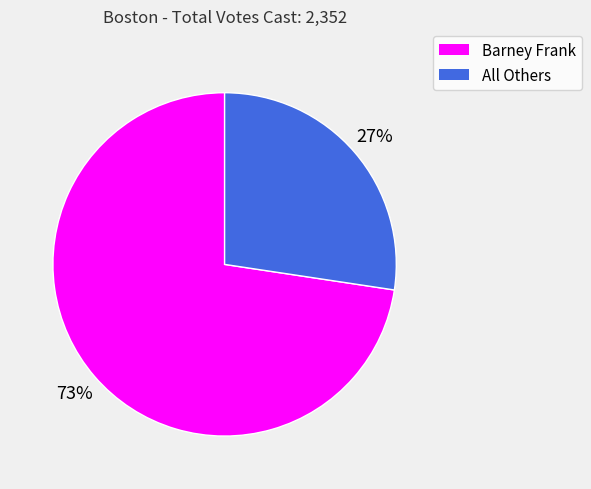

Count the number of slices in the pie.

2